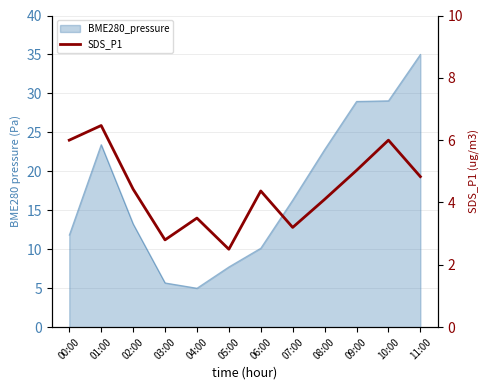

How many lines are shown in the chart?

1